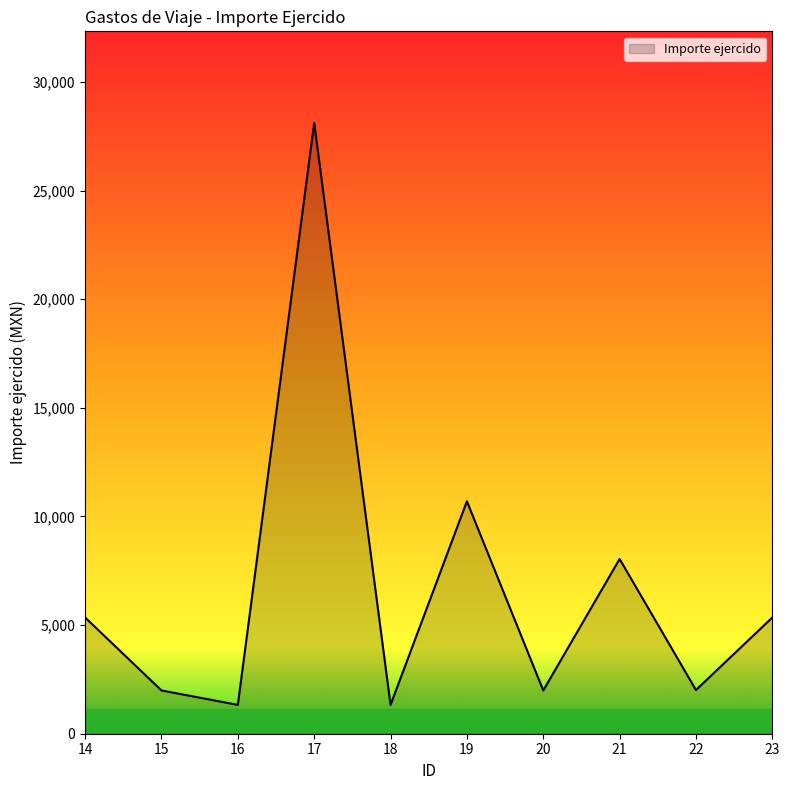

Approximately how many times larger is the value at 15 compared to 18?

1.5